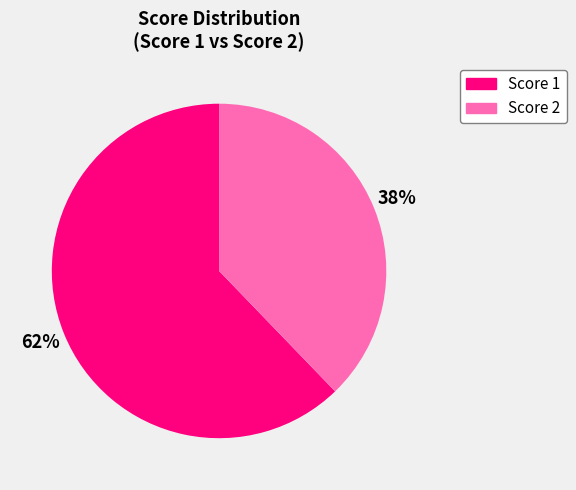

Does any single category account for the majority?

Yes